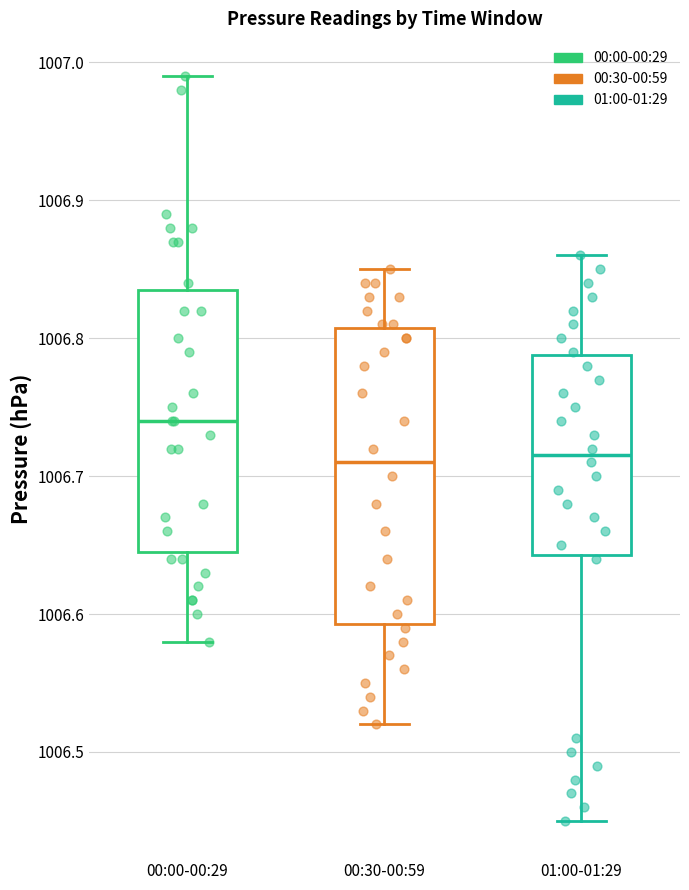

Reading left to right, transcribe this box plot: for each box, give where its median line is, the range the box spans, and where its two whiskers end, as read against the y-axis. The values are not printed on the chart, so give them approximately, as read against the axis.

00:00-00:29: median 1006.74, box 1006.65 to 1006.84, whiskers 1006.58 to 1006.99
00:30-00:59: median 1006.71, box 1006.59 to 1006.81, whiskers 1006.52 to 1006.85
01:00-01:29: median 1006.72, box 1006.64 to 1006.79, whiskers 1006.45 to 1006.86